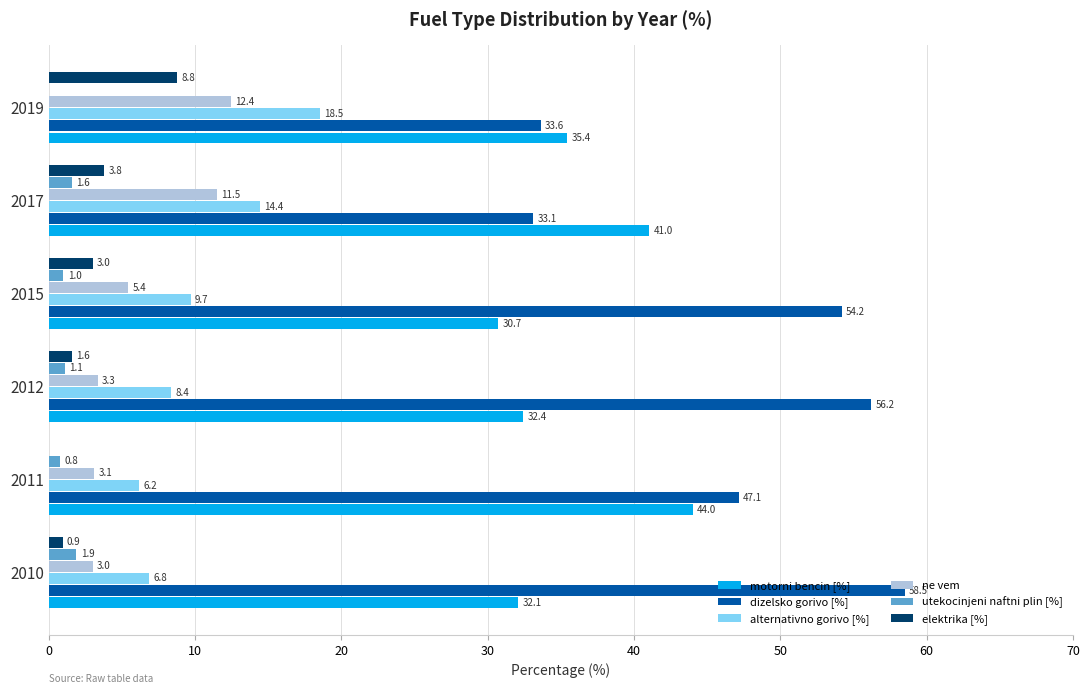

Between 2010 and 2019, which series saw the biggest shift?

dizelsko gorivo [%]